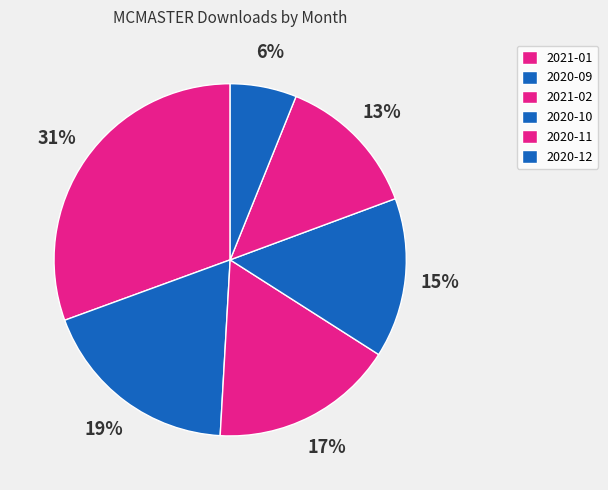

How many segments does this pie chart have?

6